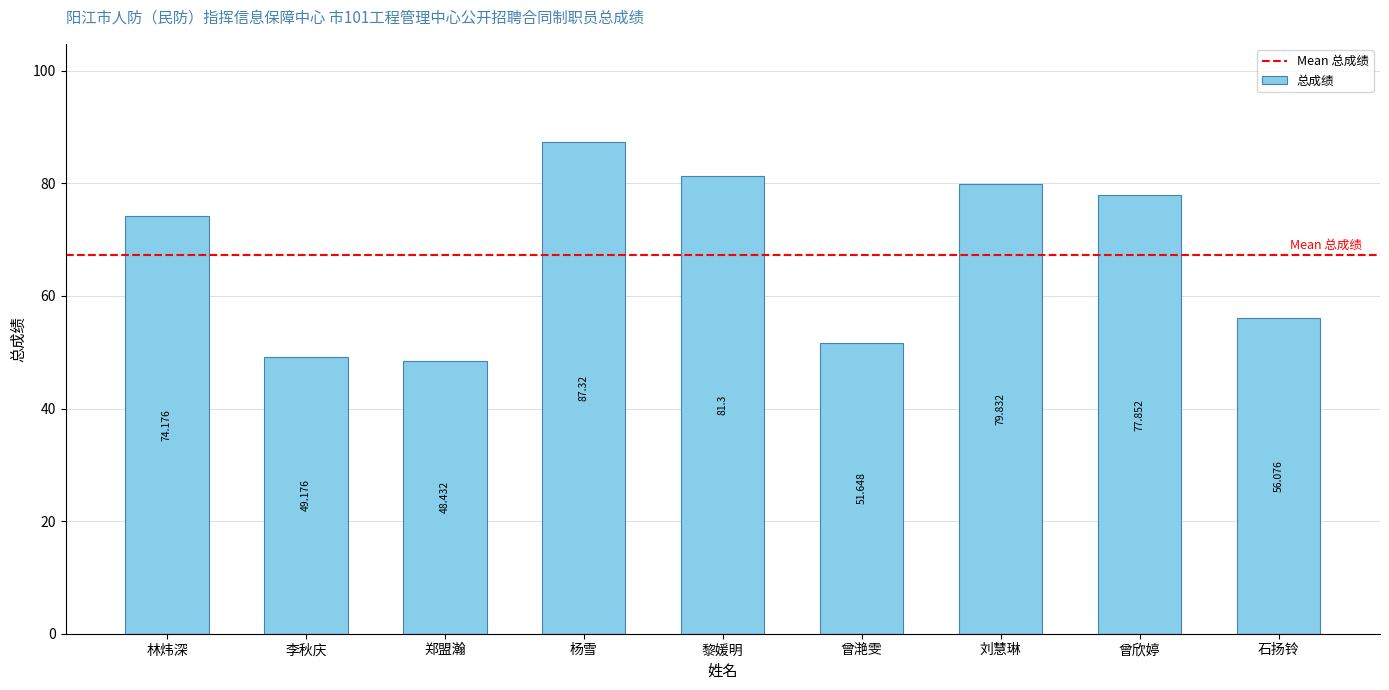

Rank the categories by value from lowest to highest.

郑盟瀚, 李秋庆, 曾滟雯, 石扬铃, 林炜深, 曾欣婷, 刘慧琳, 黎媛明, 杨雪